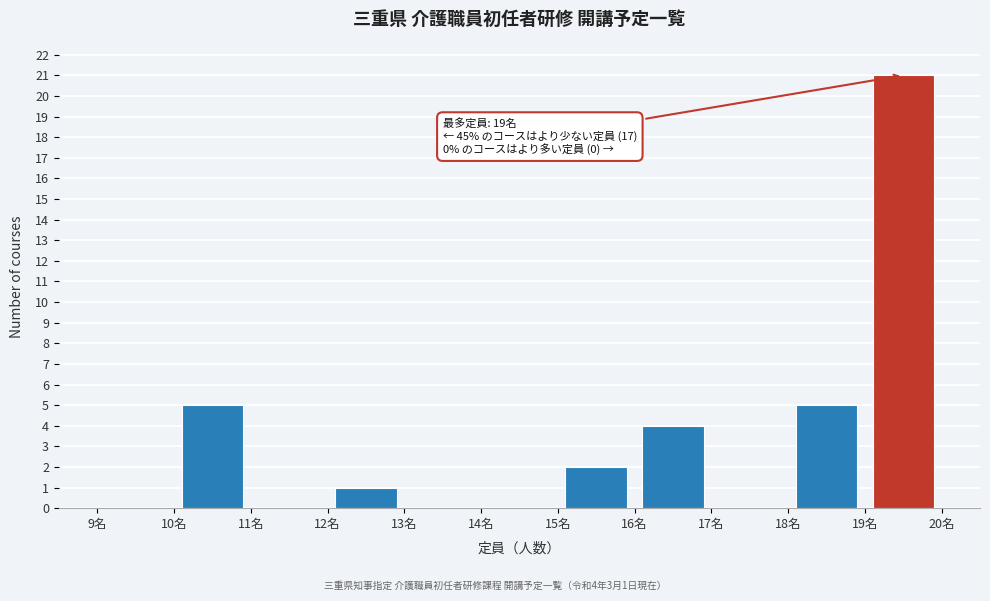

Which range on the x-axis has the tallest bar?

19 to 20